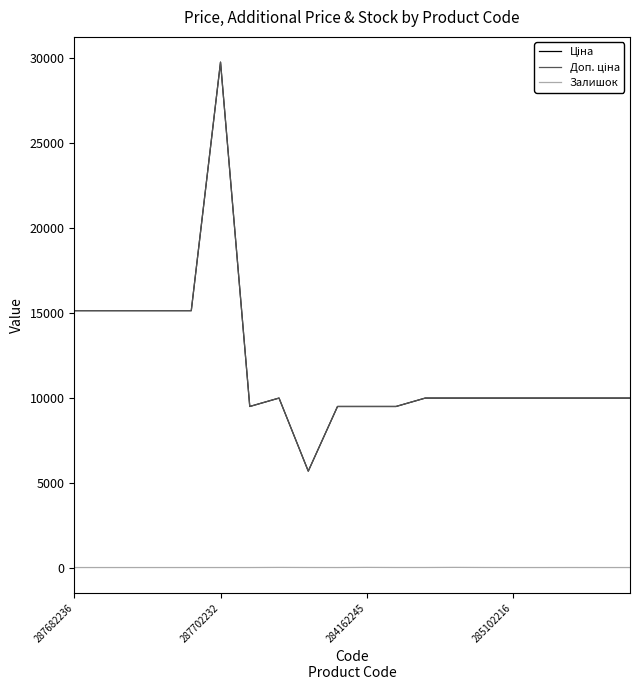

Is this an area chart (filled region under the line)?

No